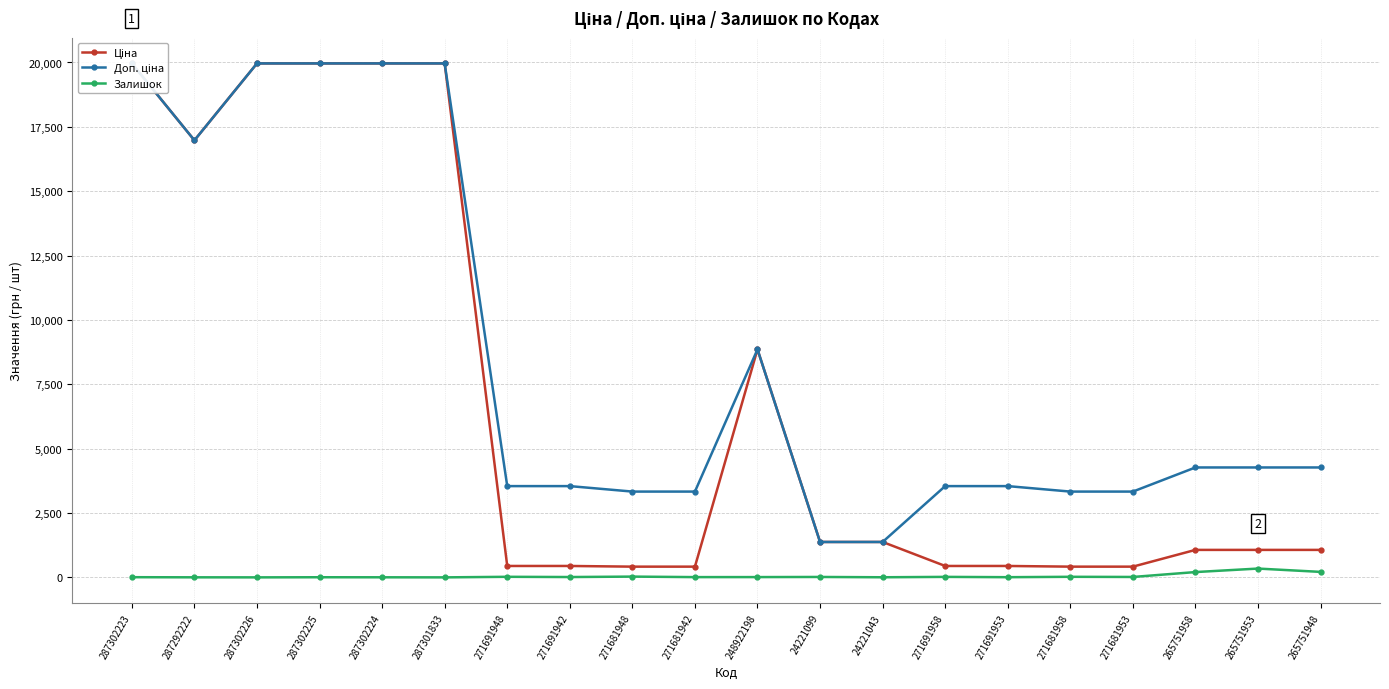

At which category is the sum across all series the highest?

287302223